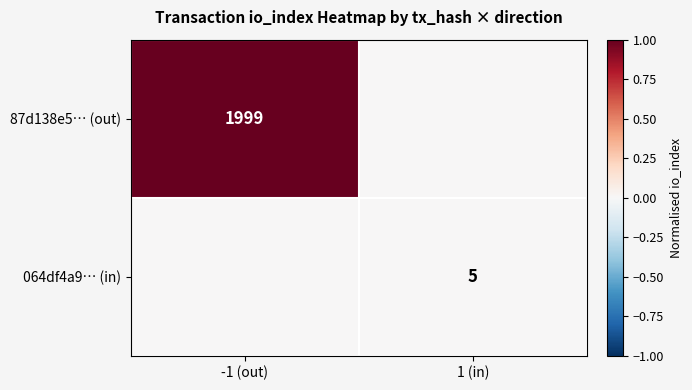

The value of 064df4a9… (in) at 1 (in) is 5. True or false?

True